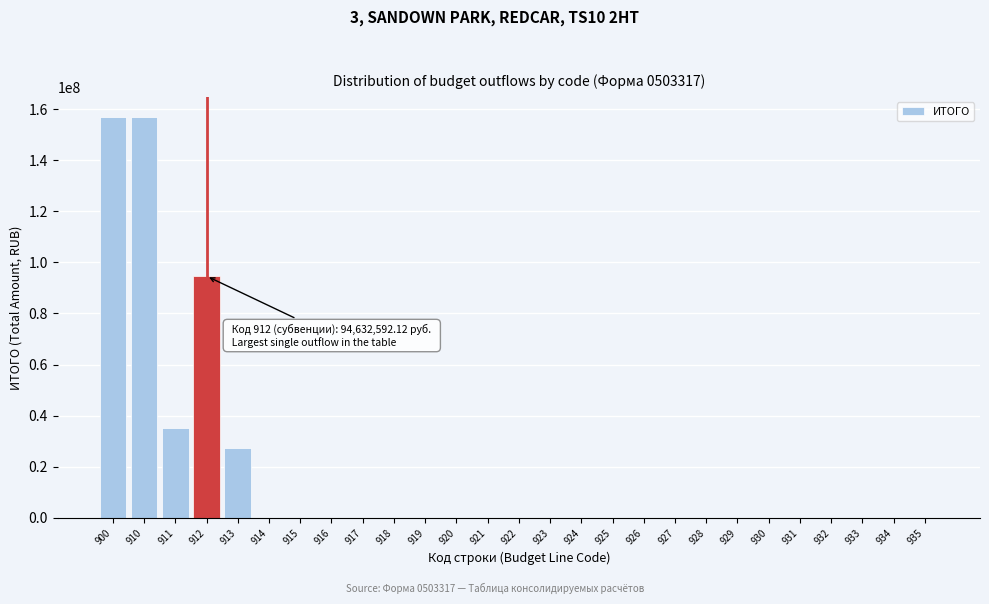

What is the change in value from 912 to 915?

-94632592.1